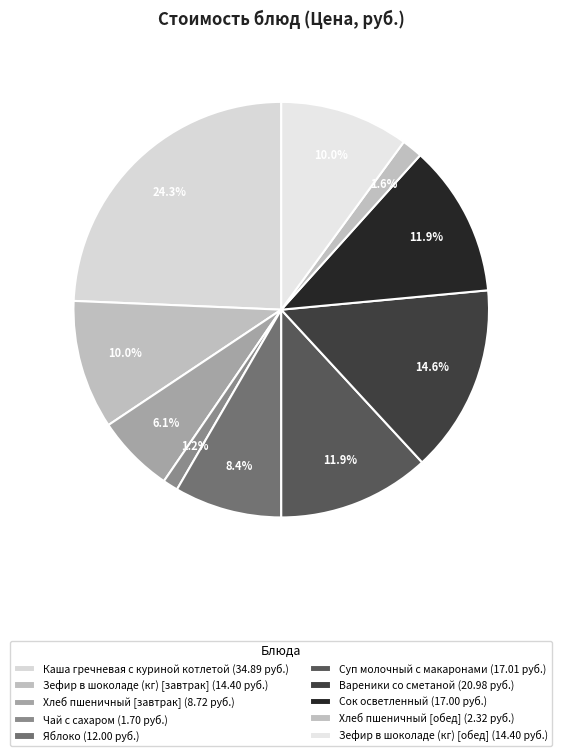

How many slices are in this pie chart?

10